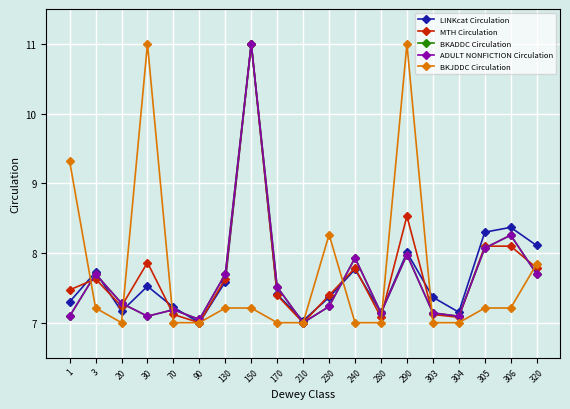

Does the chart have visible grid lines?

Yes